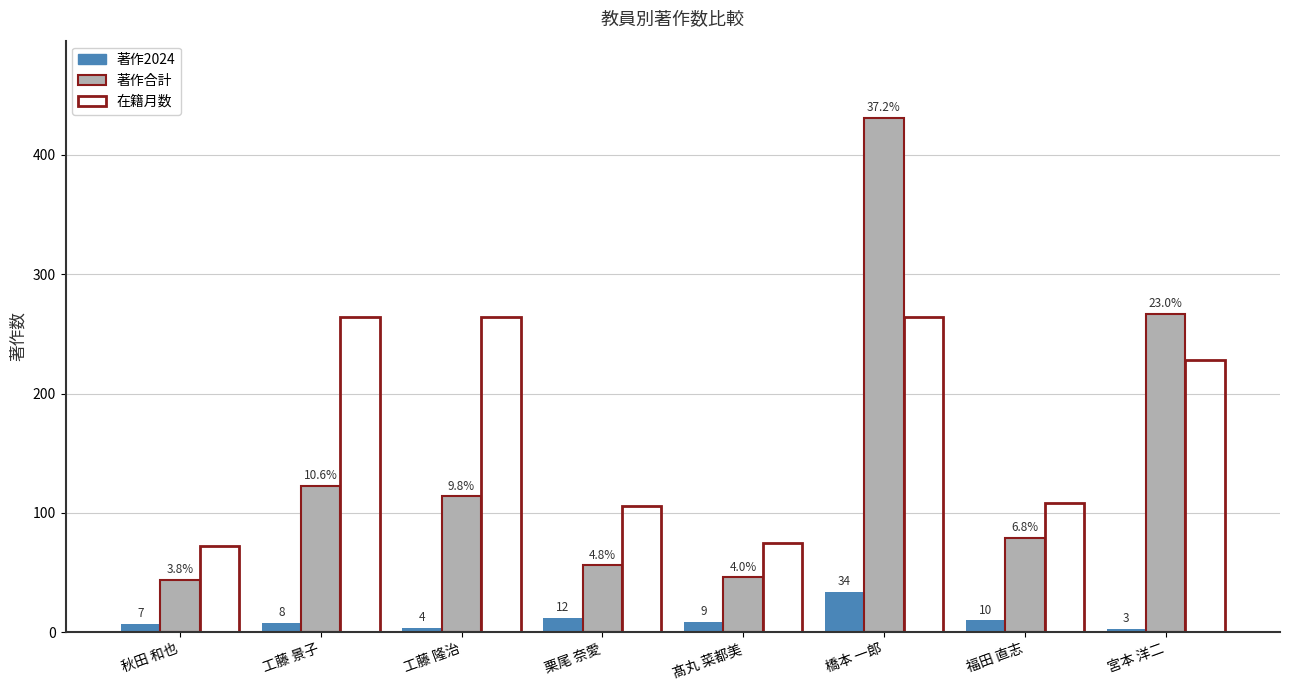

How many bars are there in total?

24